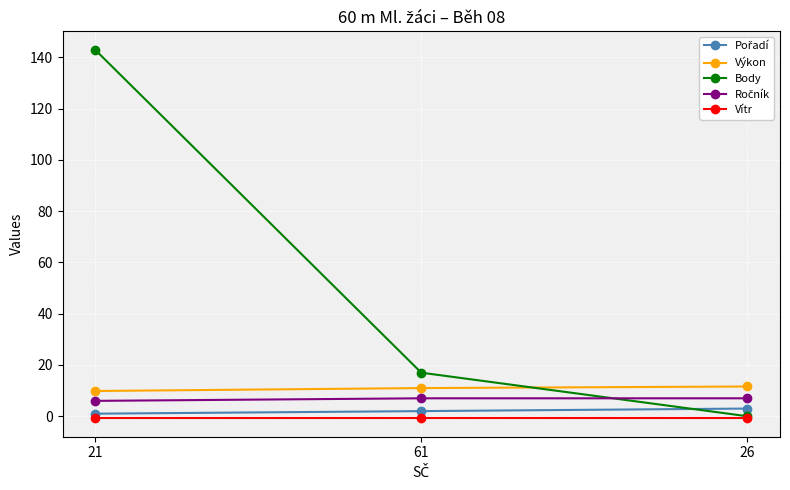

Which series has the widest spread of values?

Body